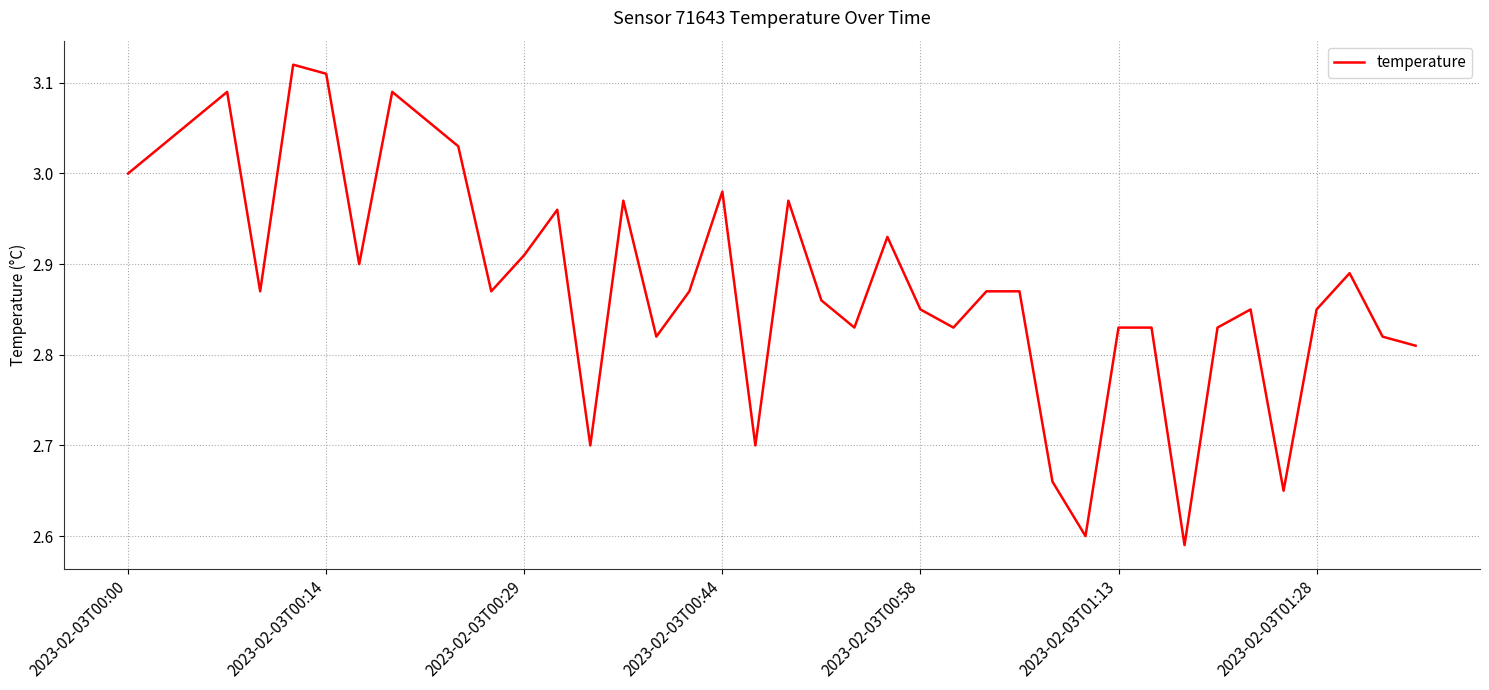

What is the difference between the maximum and second lowest values?

0.5